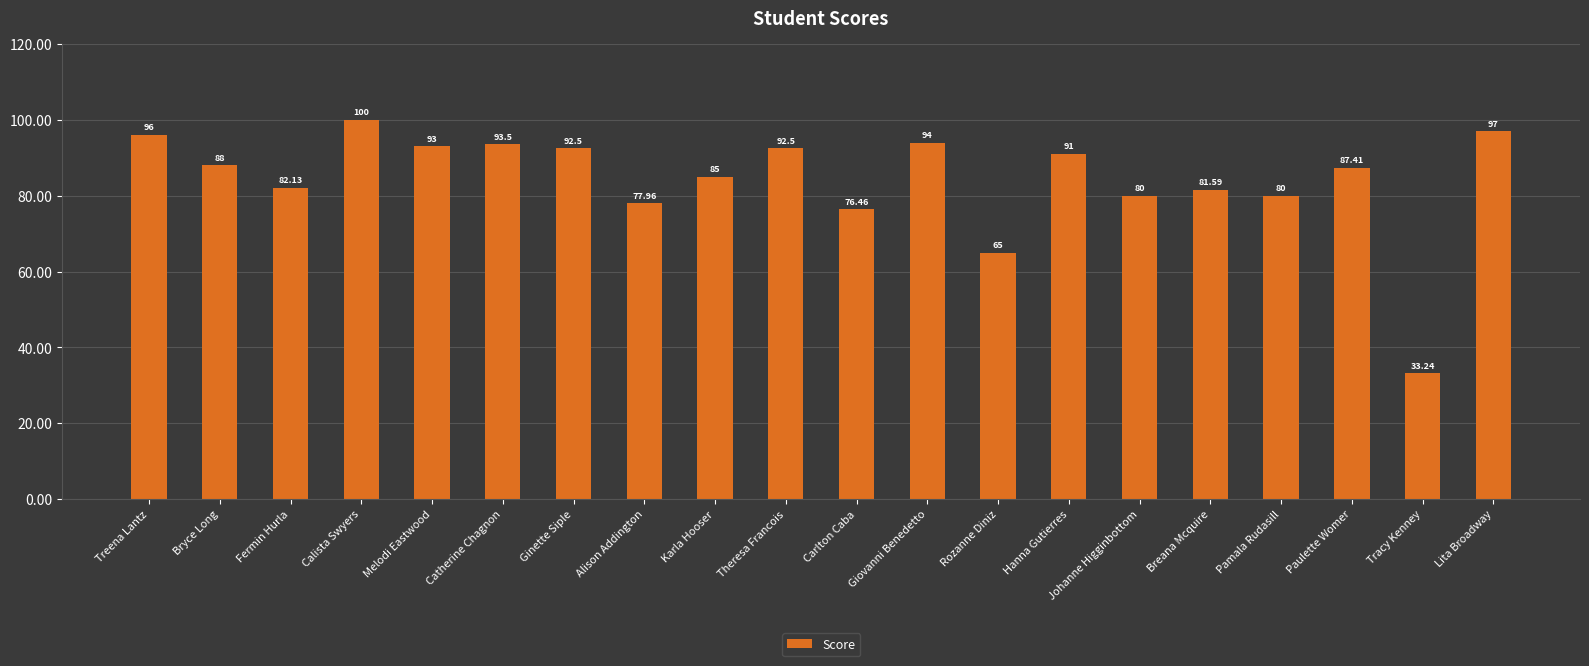

How many bars are there in total?

20